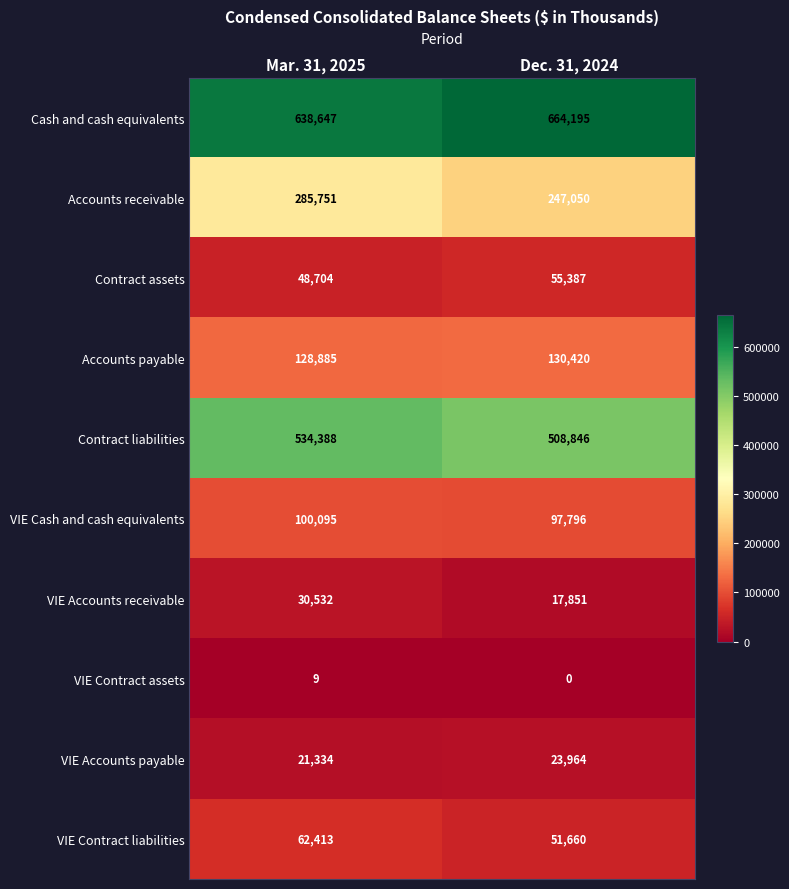

Reading left to right, what are all the values shown in this chart?

Cash and cash equivalents: 638647	664195
Accounts receivable: 285751	247050
Contract assets: 48704	55387
Accounts payable: 128885	130420
Contract liabilities: 534388	508846
VIE Cash and cash equivalents: 100095	97796
VIE Accounts receivable: 30532	17851
VIE Contract assets: 9	0
VIE Accounts payable: 21334	23964
VIE Contract liabilities: 62413	51660